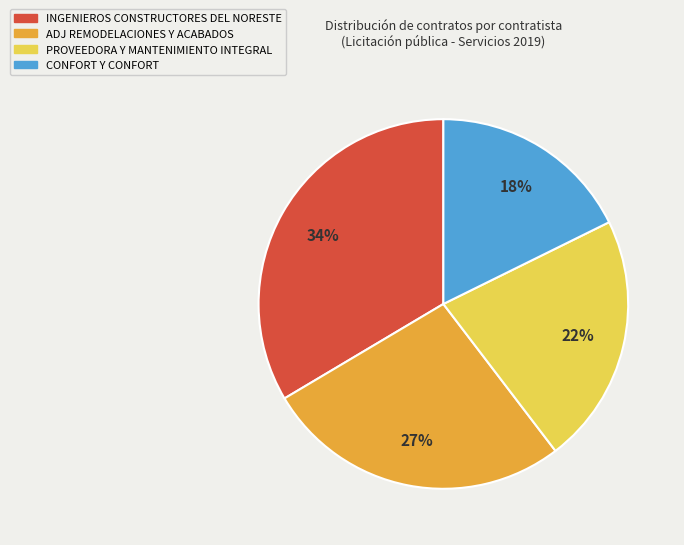

Does any single category account for the majority?

No